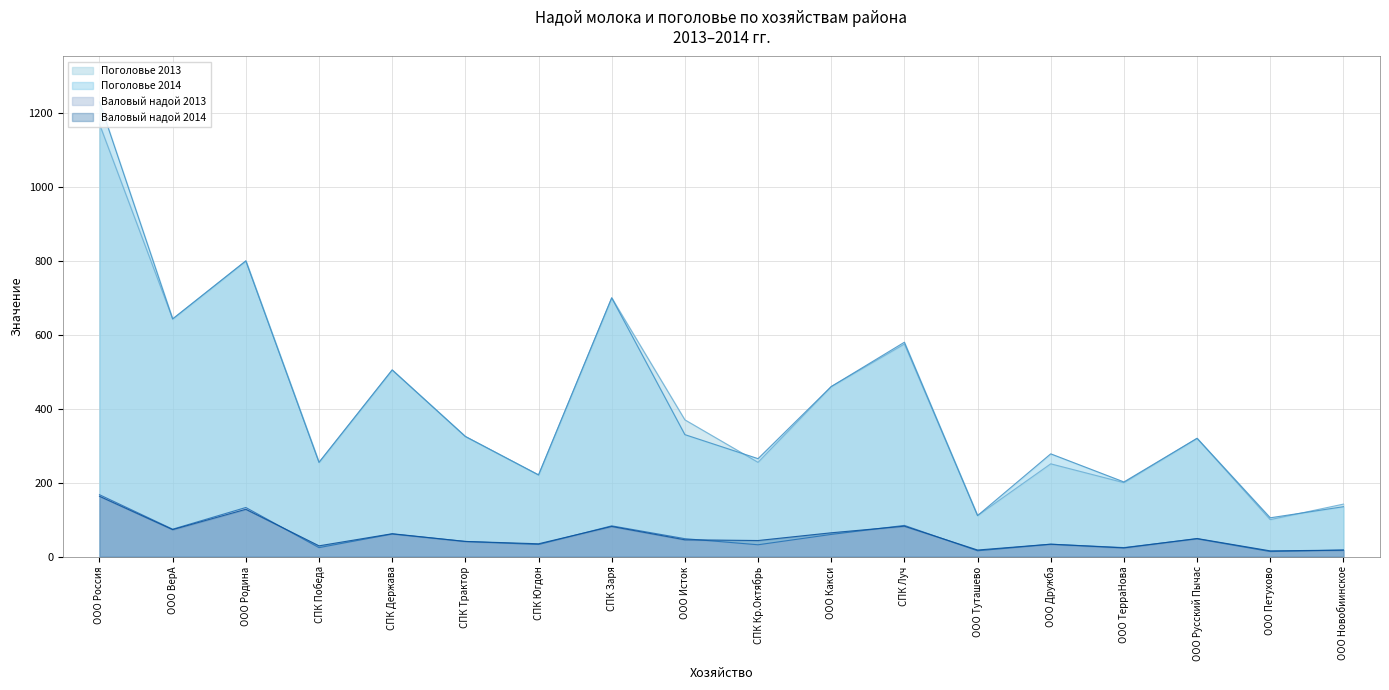

What is the approximate value of Поголовье 2013 at СПК Заря?

700.0